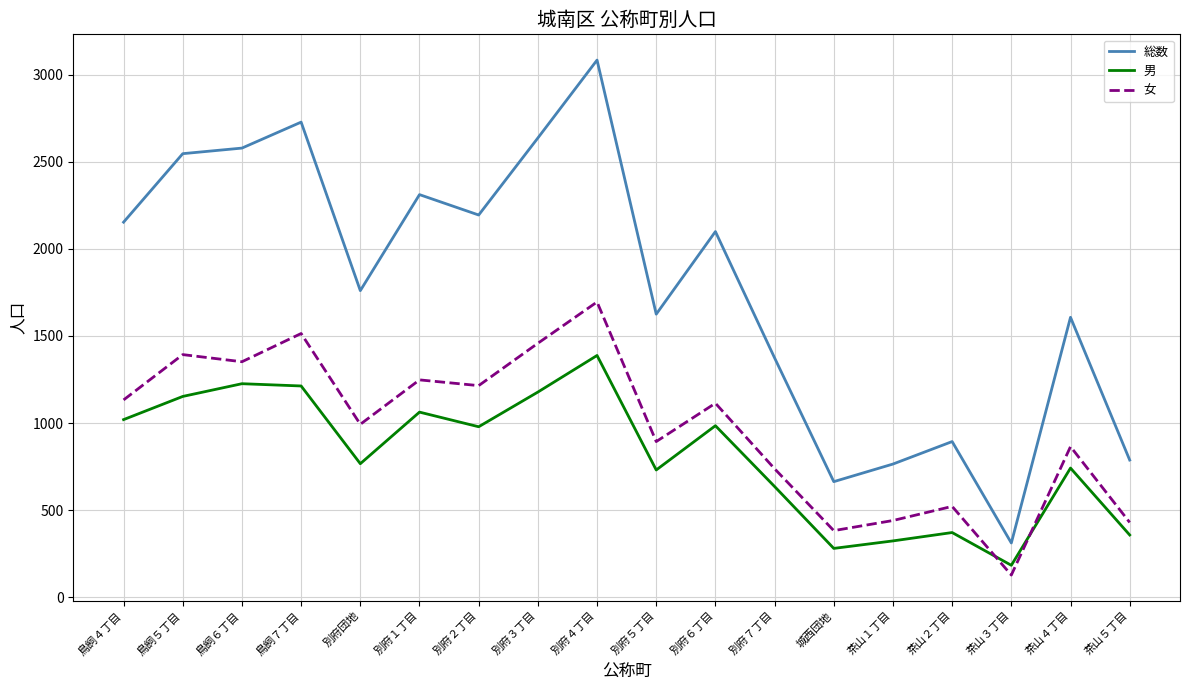

What is the average value of the 女 series?

973